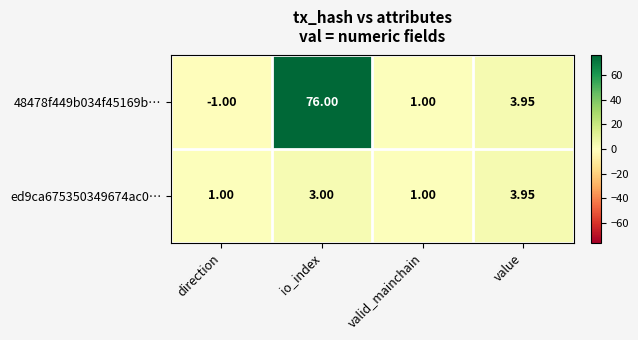

Rank the categories by 48478f449b034f45169b… value from lowest to highest.

direction, valid_mainchain, value, io_index